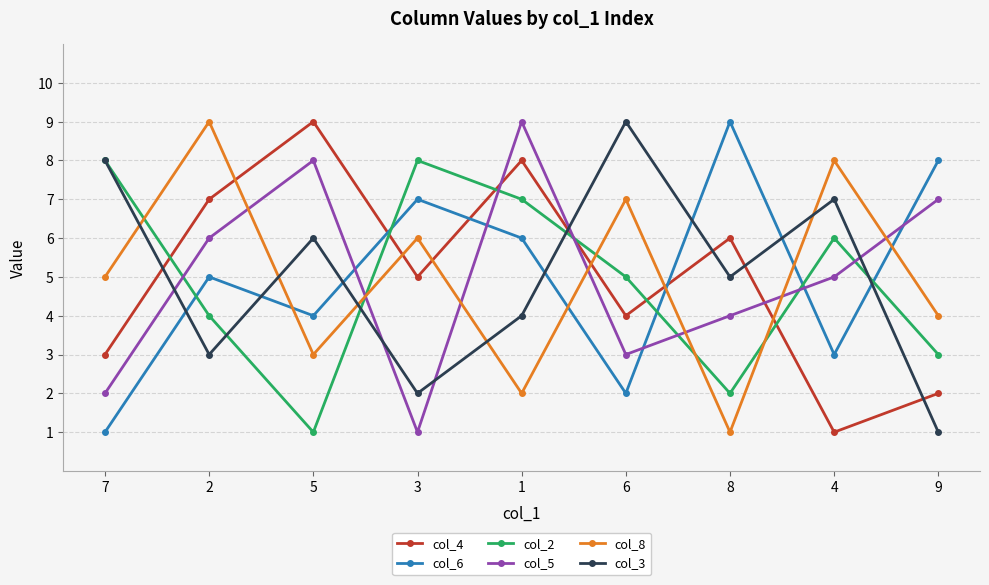

At which category does col_6 reach its first local peak?

2